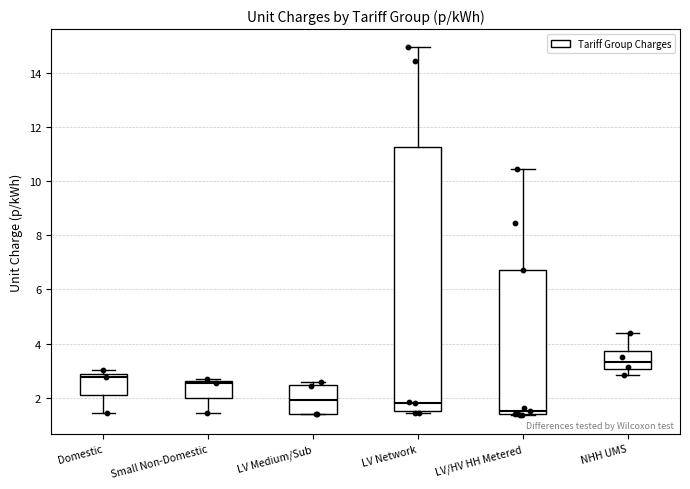

Which box's median line is the lowest?

LV/HV HH Metered